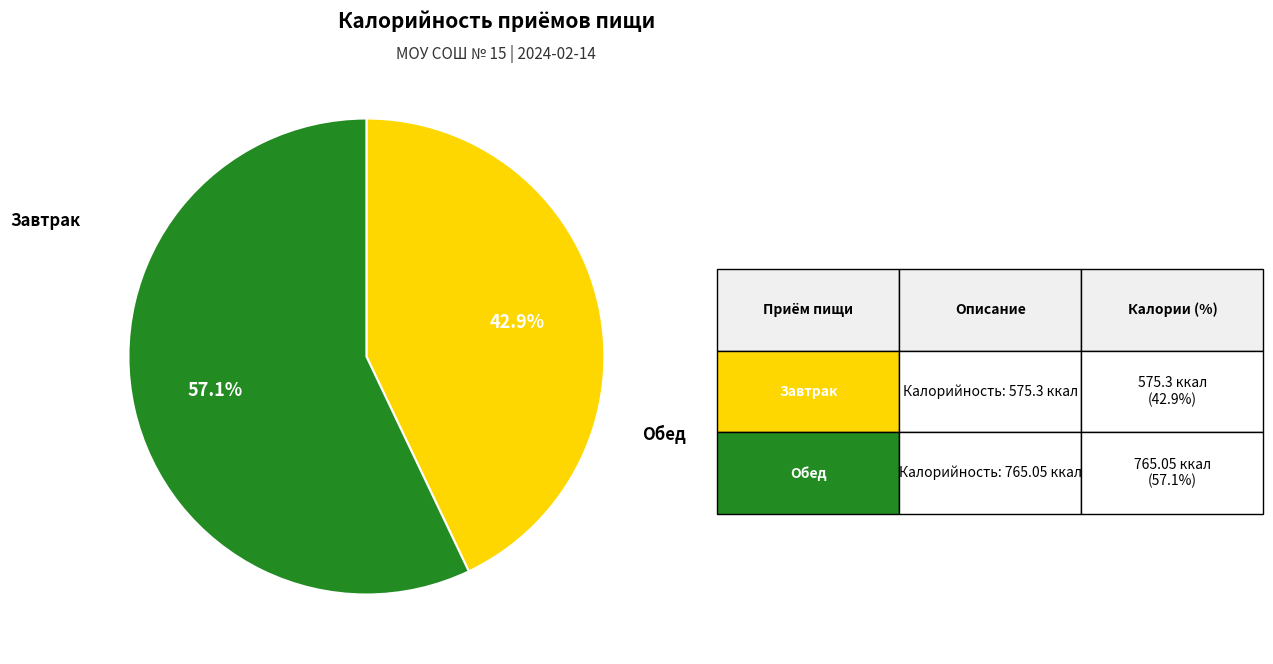

Does any single category account for the majority?

Yes